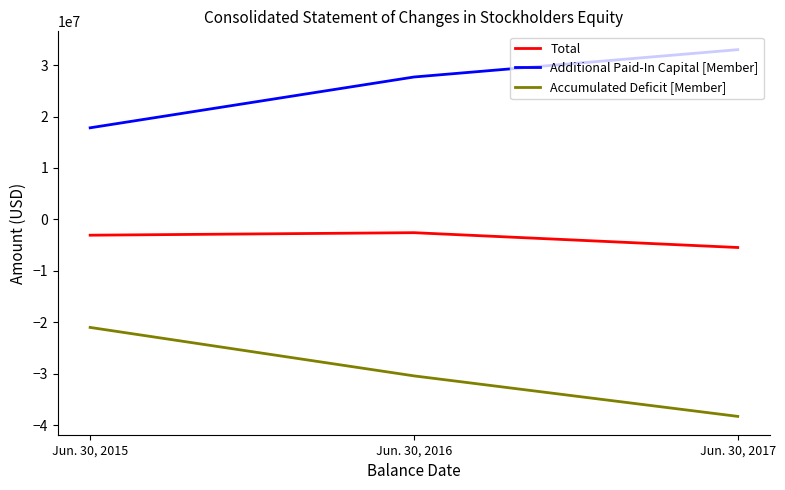

The value of Additional Paid-In Capital [Member] at Jun. 30, 2015 is 17804797. True or false?

True